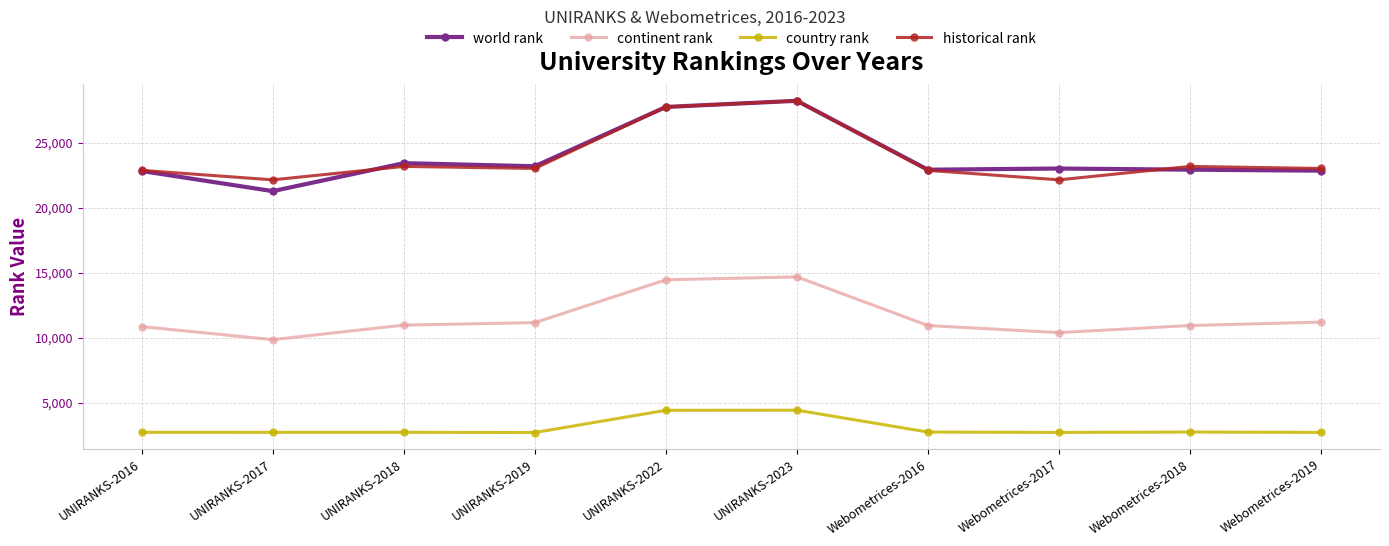

Is it true that country rank equals 2722.0 at UNIRANKS-2016?

True